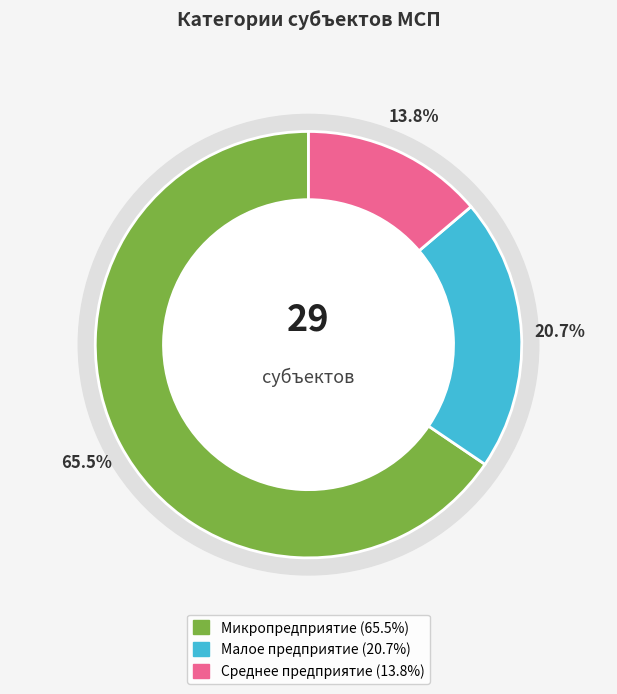

The Микропредприятие slice represents 66% of the pie. True or false?

True